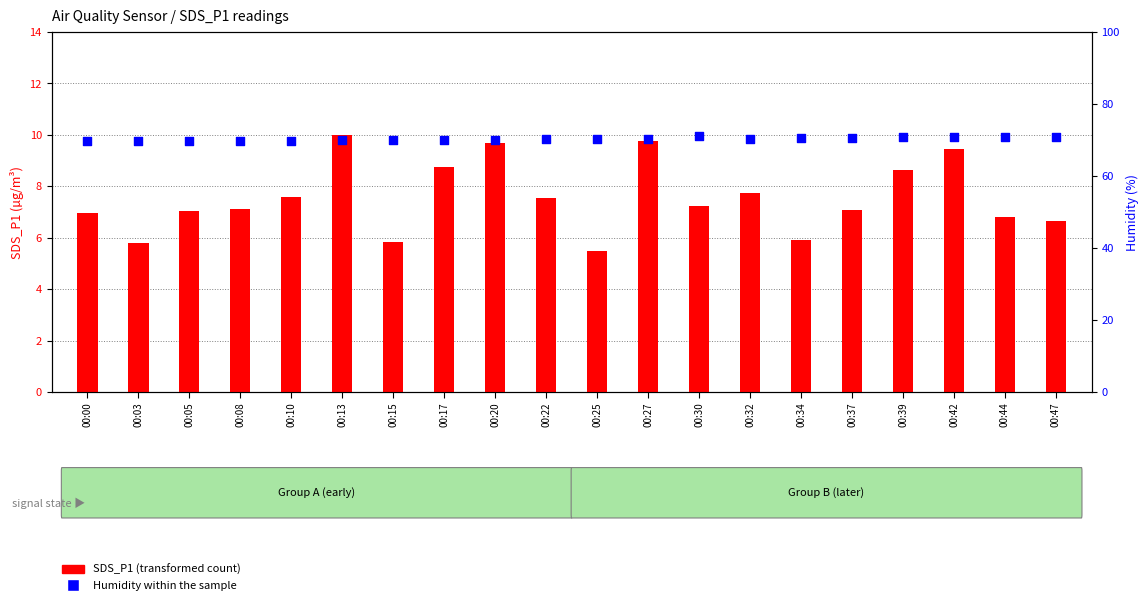

At which category is the sum across all series the highest?

00:42